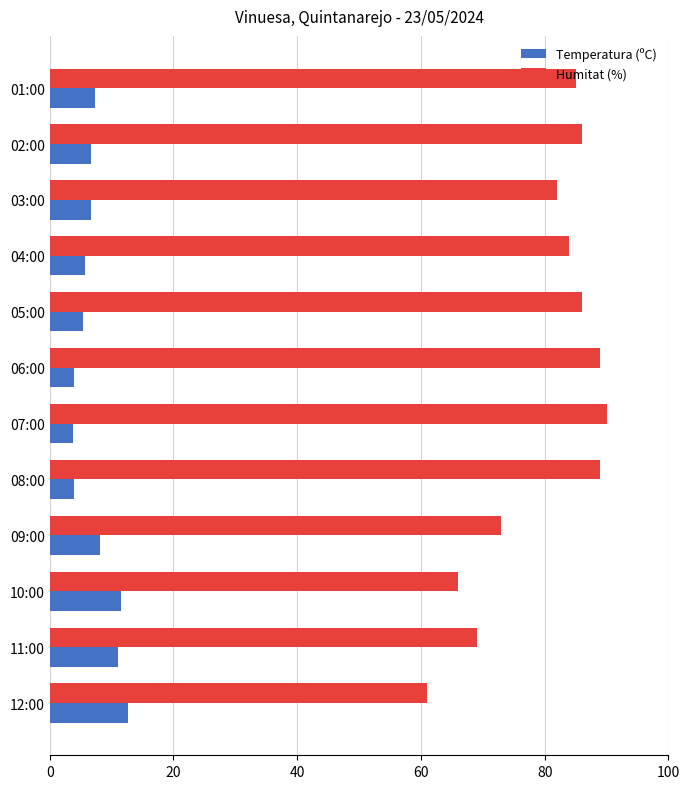

The Temperatura (ºC) series shows 3.4 at 01:00. True or false?

False